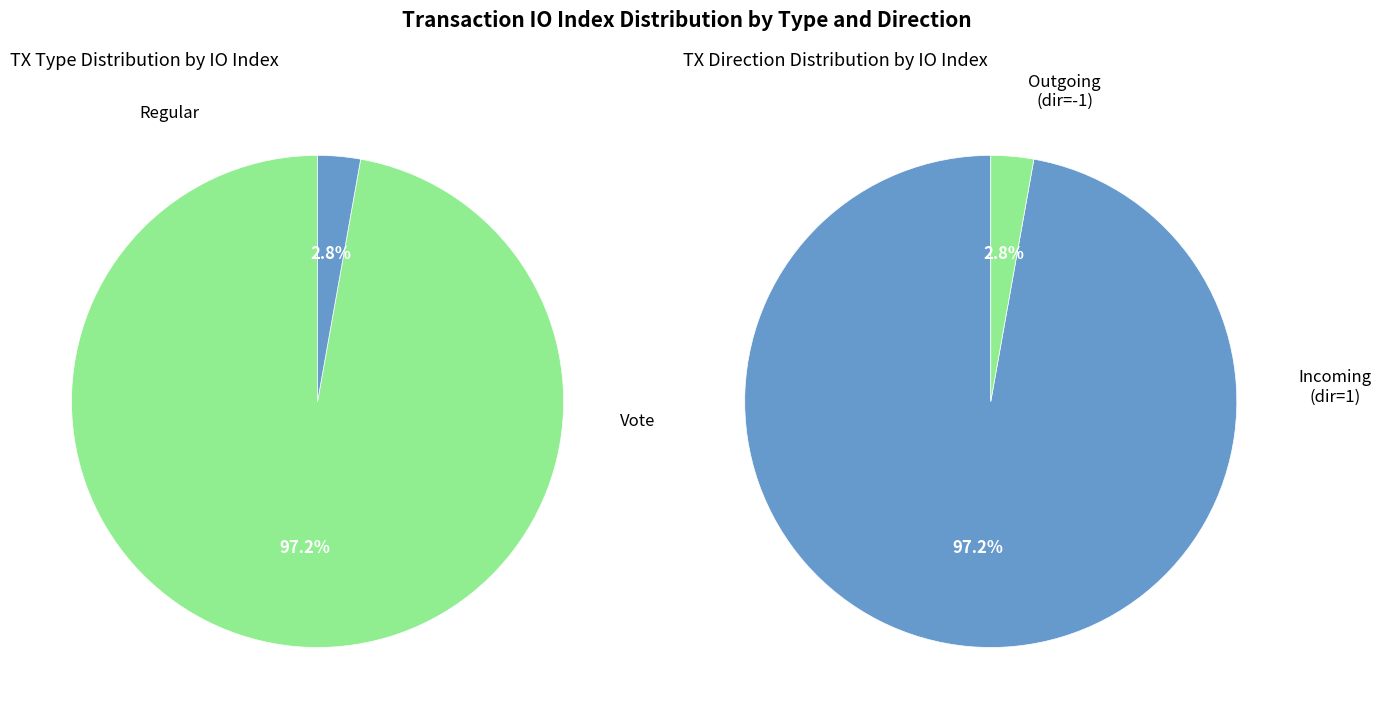

What percentage do Vote (io_index=3) and Regular (io_index=104) together represent?

100.0%